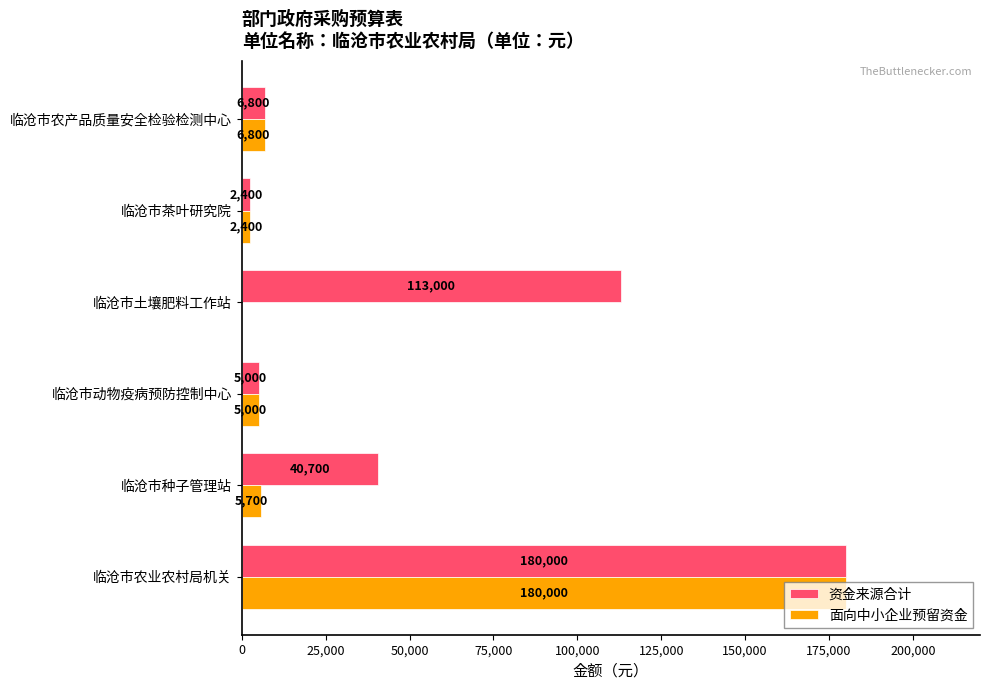

True or false: 资金来源合计 has a value of 5000 at 临沧市动物疫病预防控制中心.

True